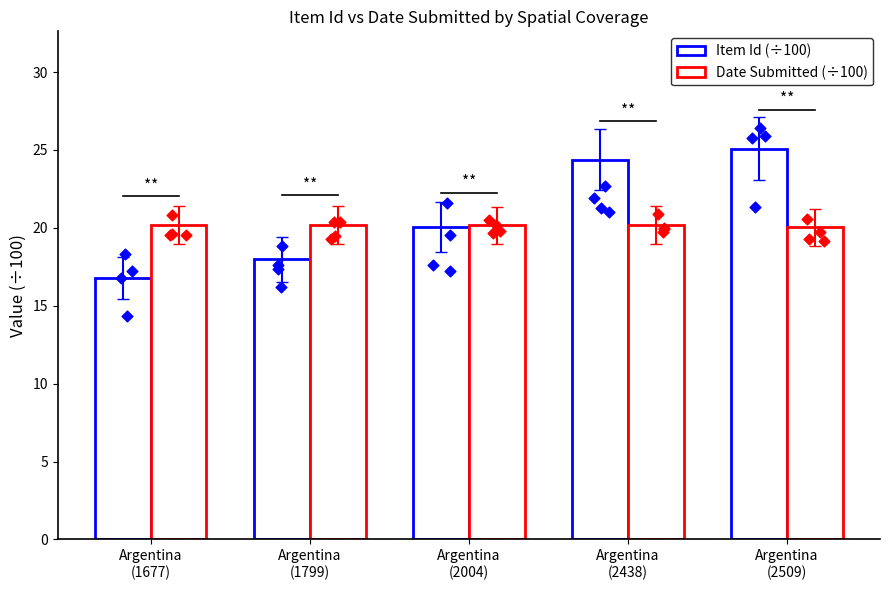

What is the total value across all series at Argentina
(2004)?

40.2